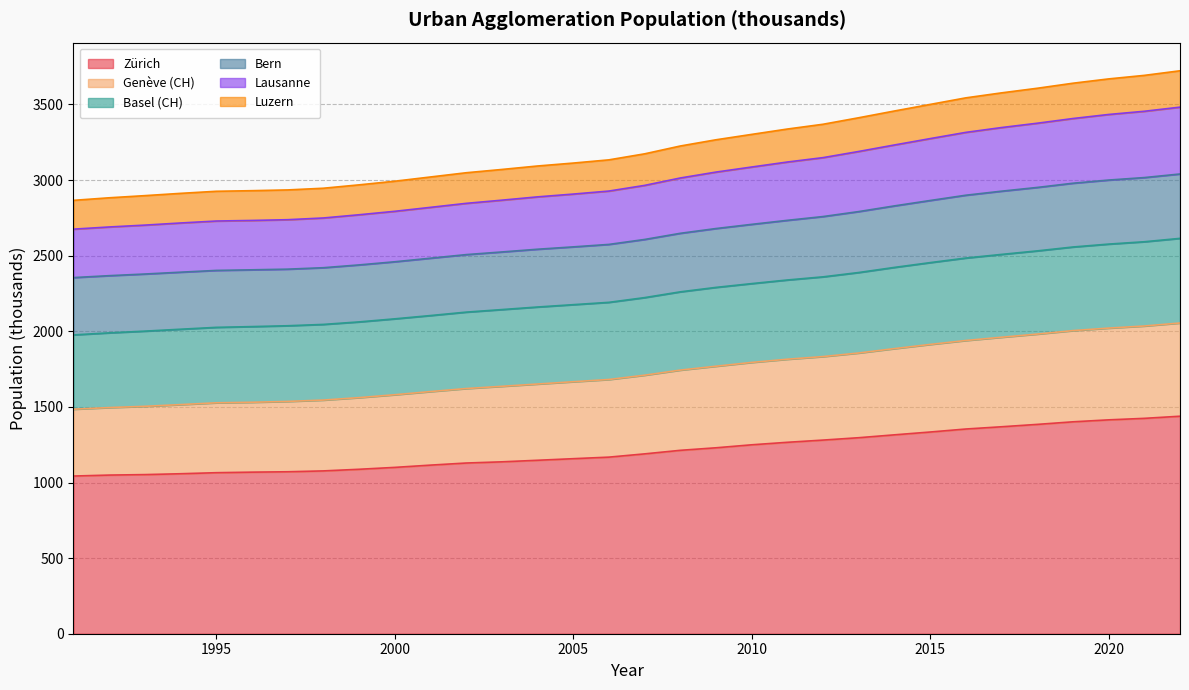

True or false: Zürich has a value of 1333.9 at 2015.

True